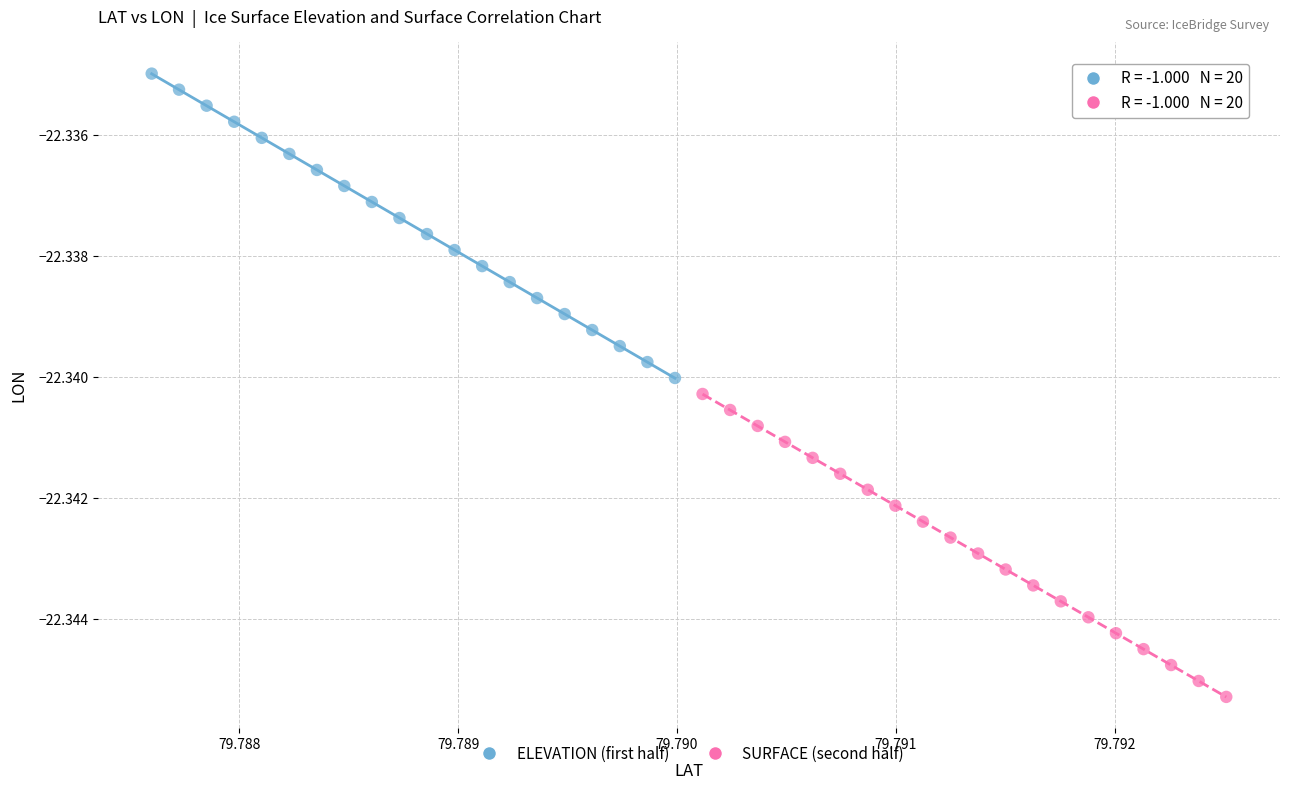

Which series contains the lowest Y value?

SURFACE (second half)